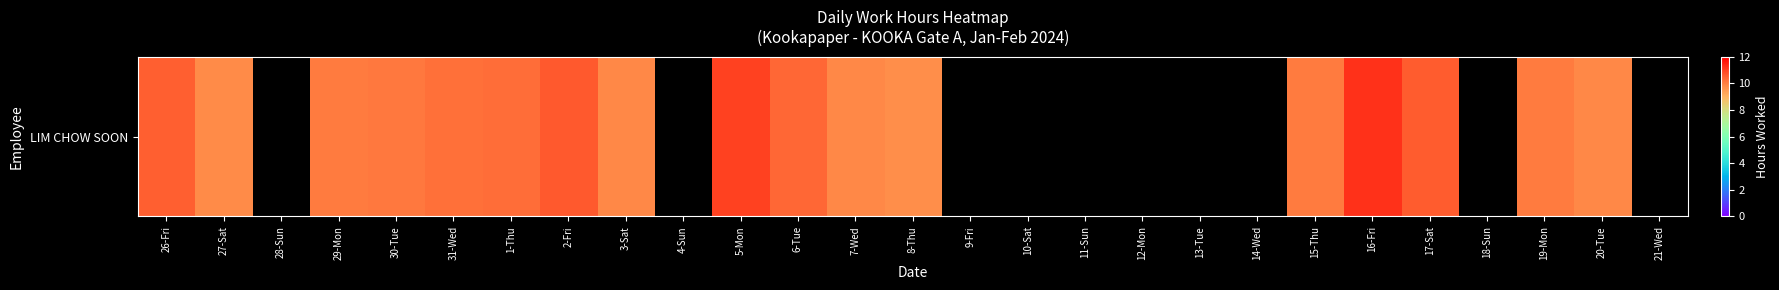

The value at 21-Wed is 0.0. True or false?

True